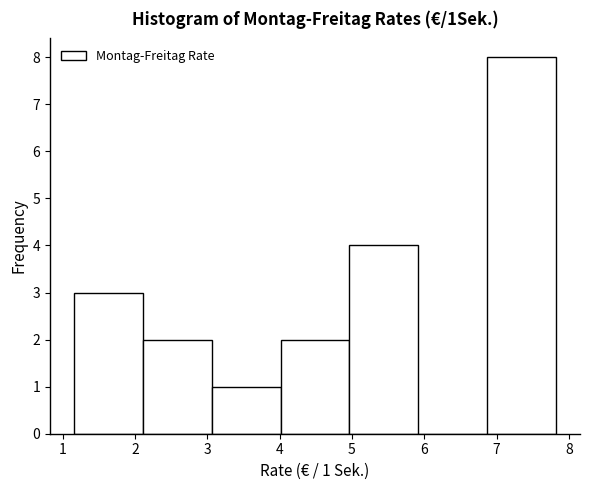

Over which range of the x-axis is the bar tallest?

6.9 to 7.8